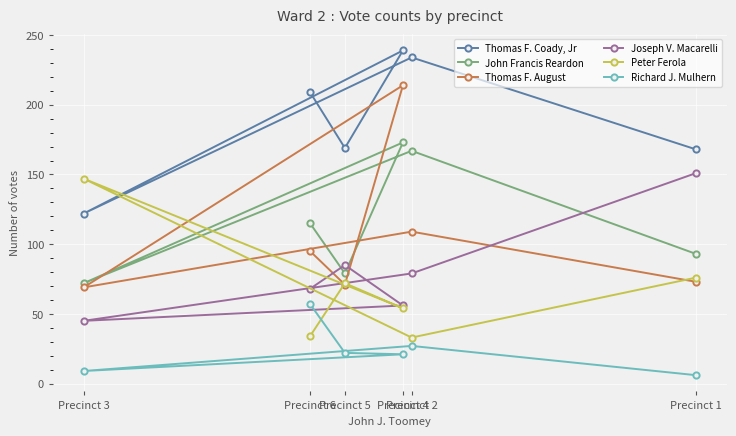

At which label does Joseph V. Macarelli reach its minimum?

Precinct 3